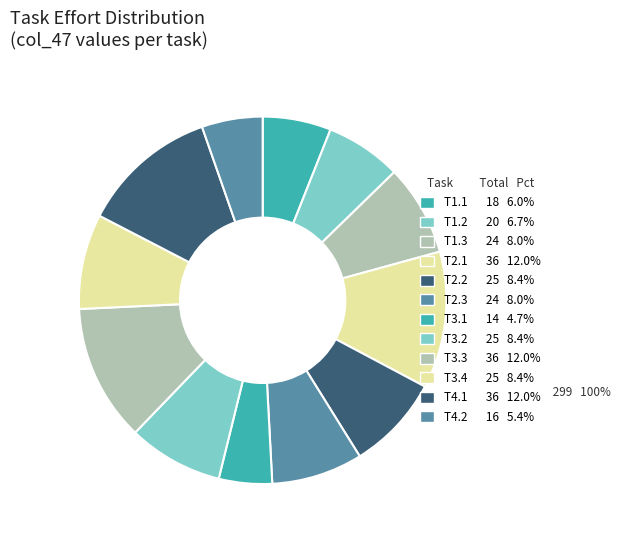

Count the number of slices in the pie.

12